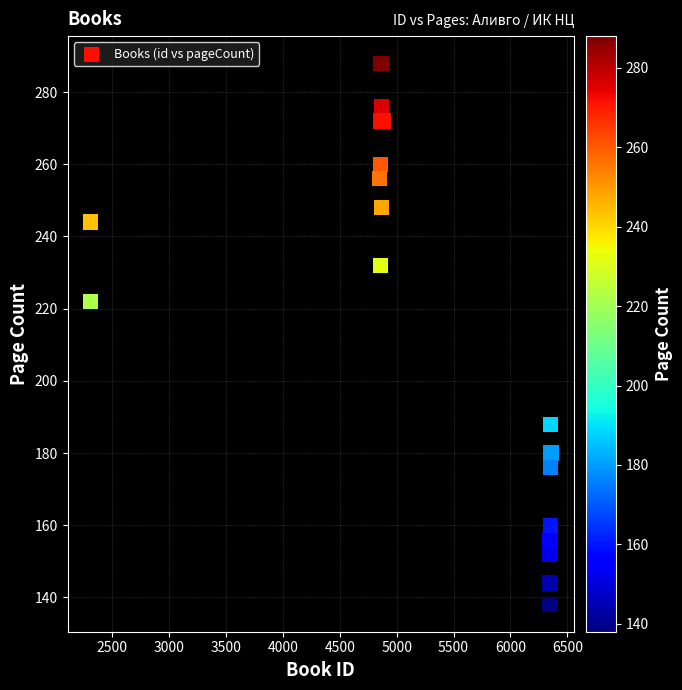

What Y value in the scatter plot is closest to 213?

222